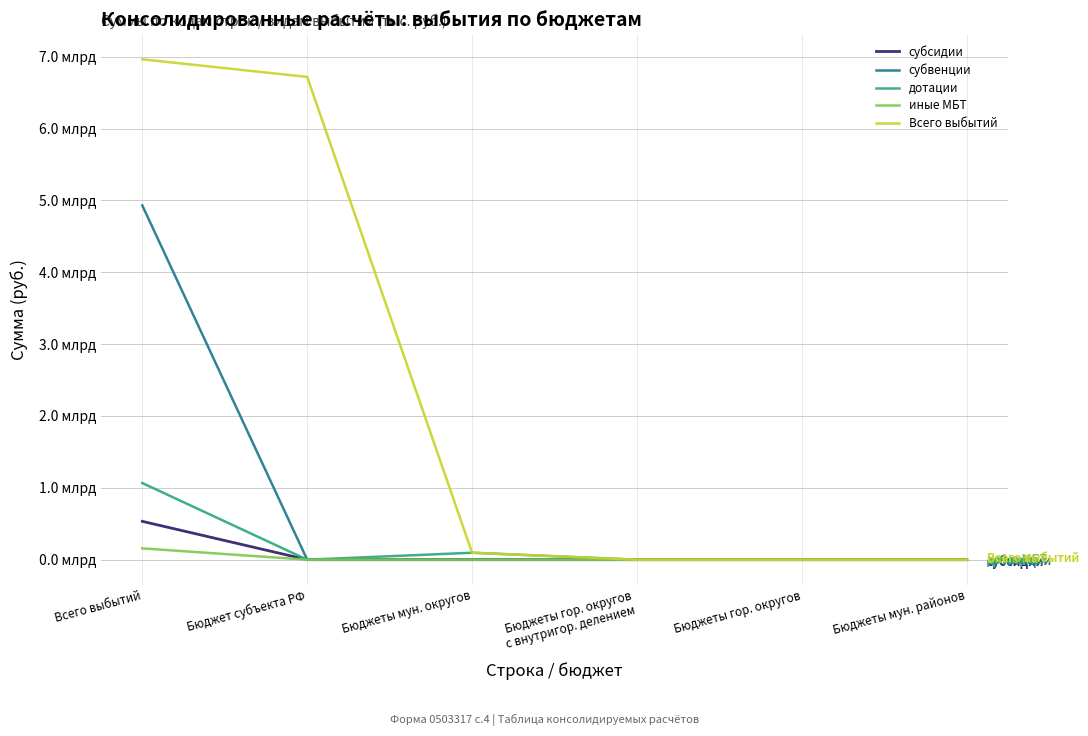

What position from the left is Всего выбытий?

1